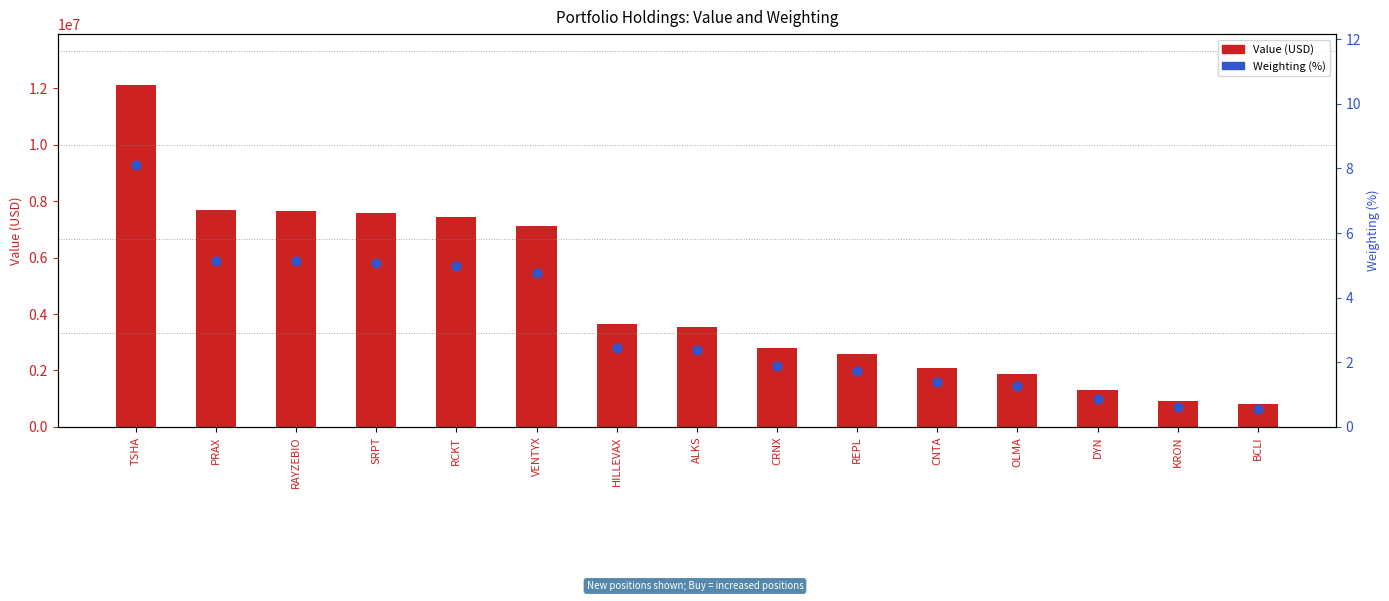

What is the total value across all series at CRNX?

2795561.9